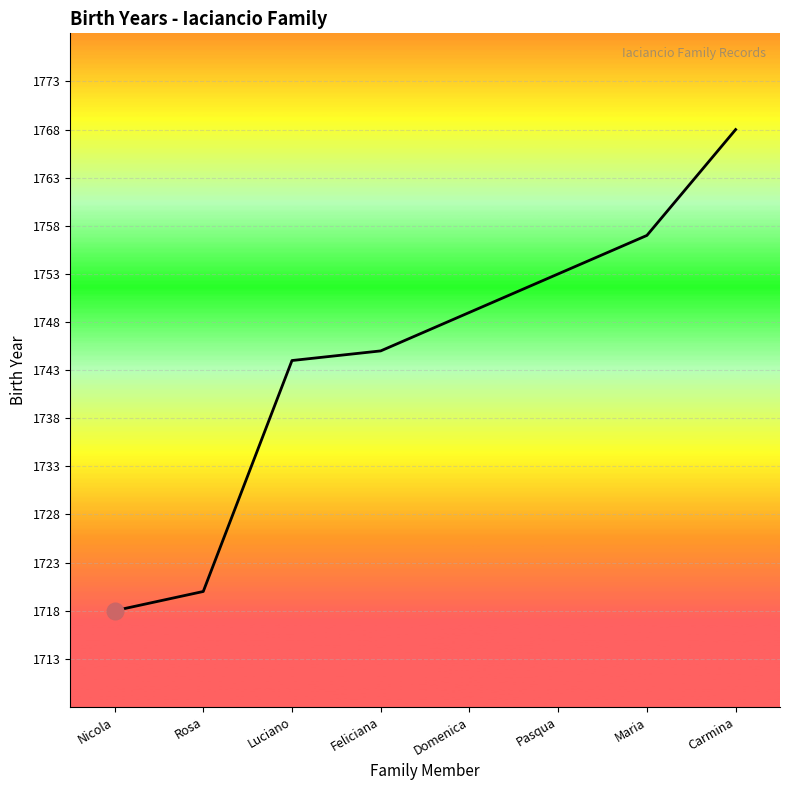

Is it true that the value at Pasqua is 2978?

False